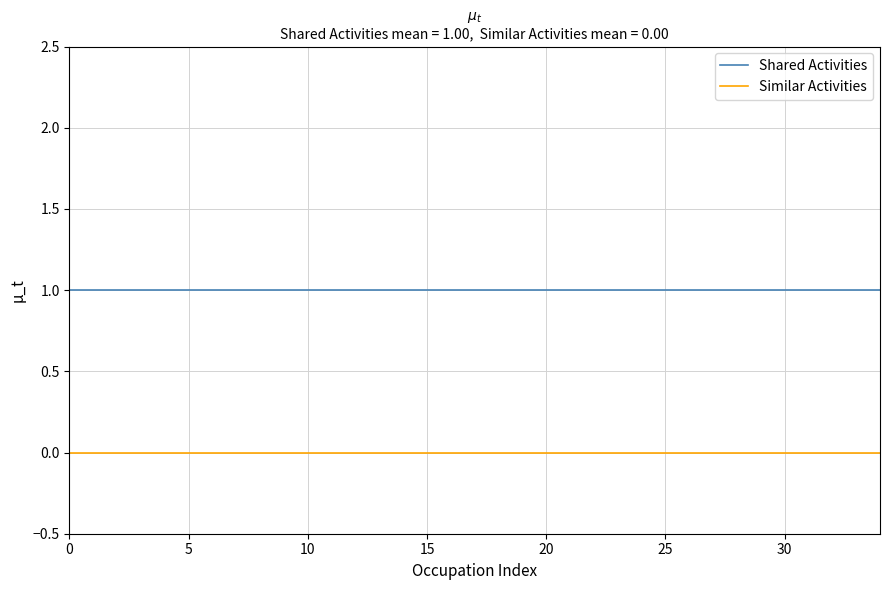

True or false: Similar Activities and Shared Activities cross at least once.

False